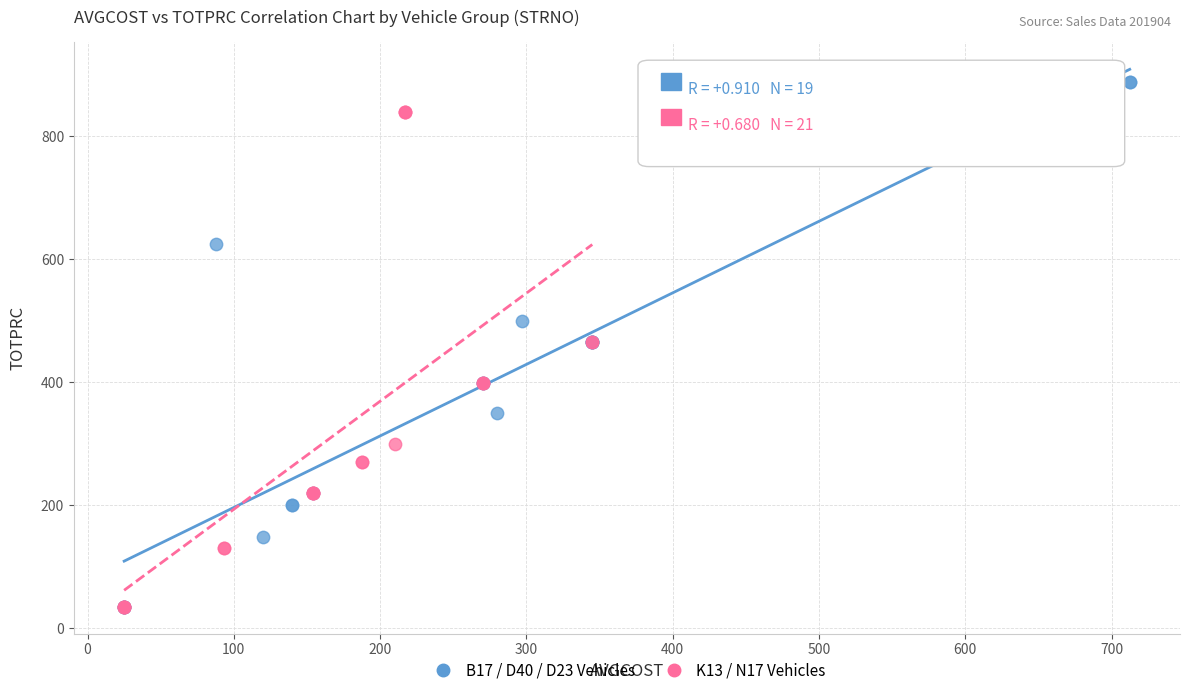

Which series has the widest spread of Y values?

B17 / D40 / D23 Vehicles